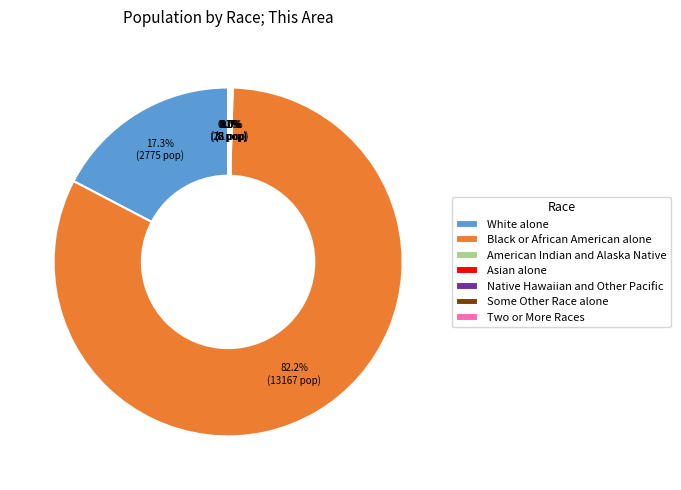

Which category has the biggest portion of the pie?

Black or African American alone